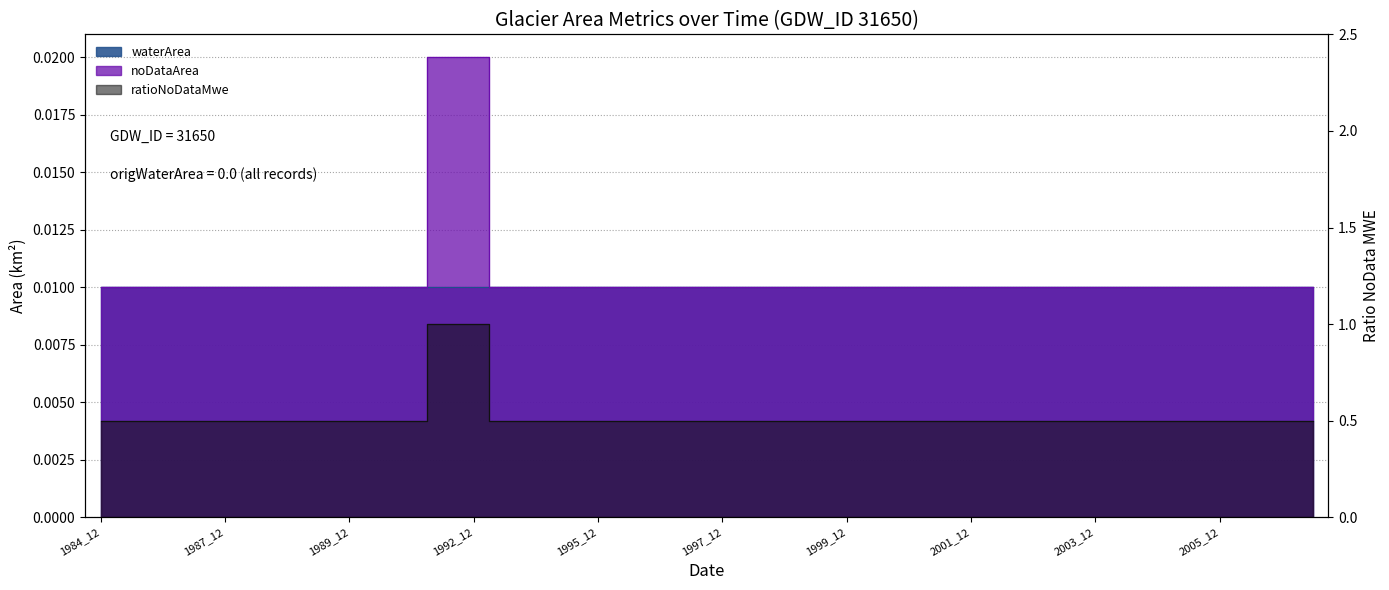

True or false: noDataArea has more than 2 points higher than both neighbors.

False